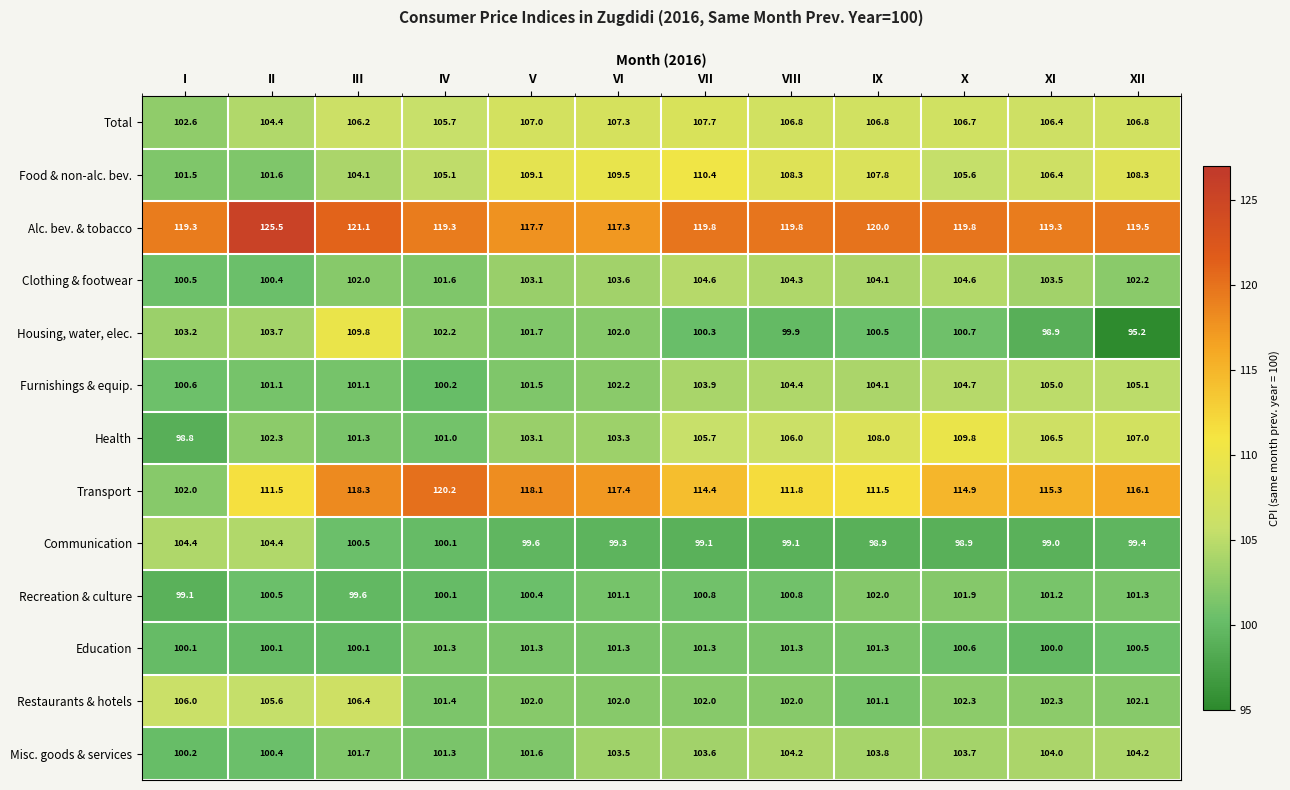

At which label does Alc. bev. & tobacco first exceed 119?

I